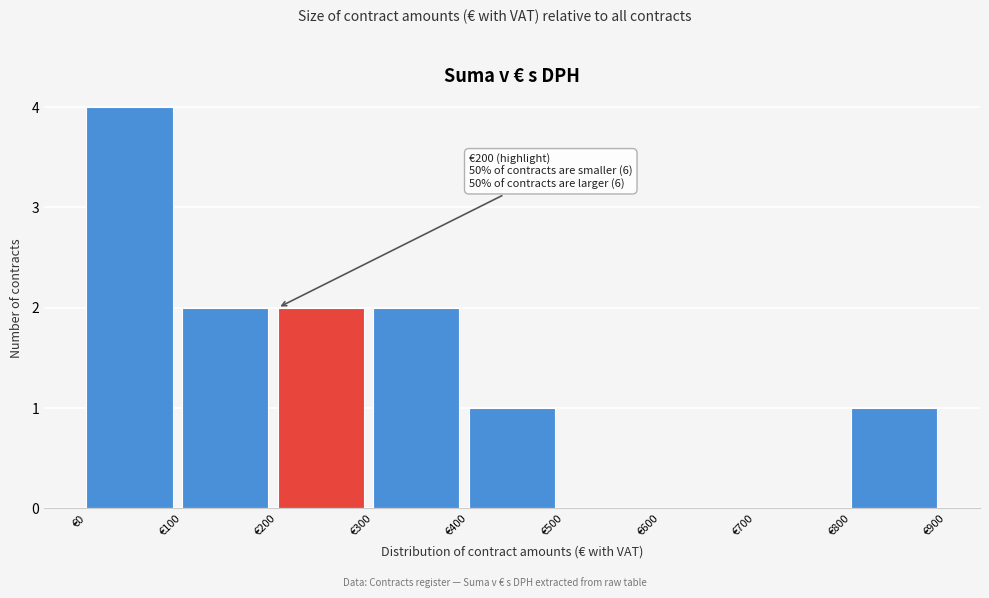

Over which range of the x-axis is the bar tallest?

0 to 100